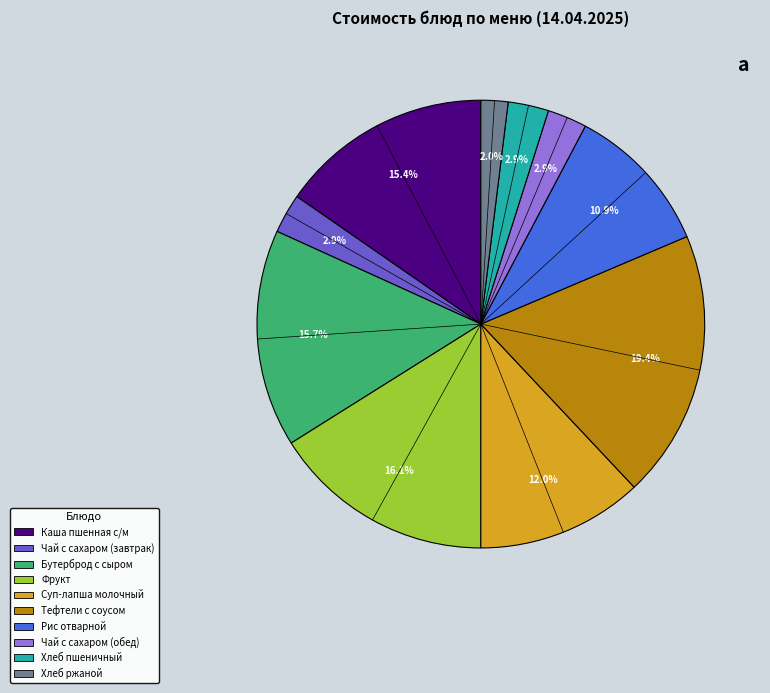

What portion of the pie excludes Хлеб ржаной?

98.0%